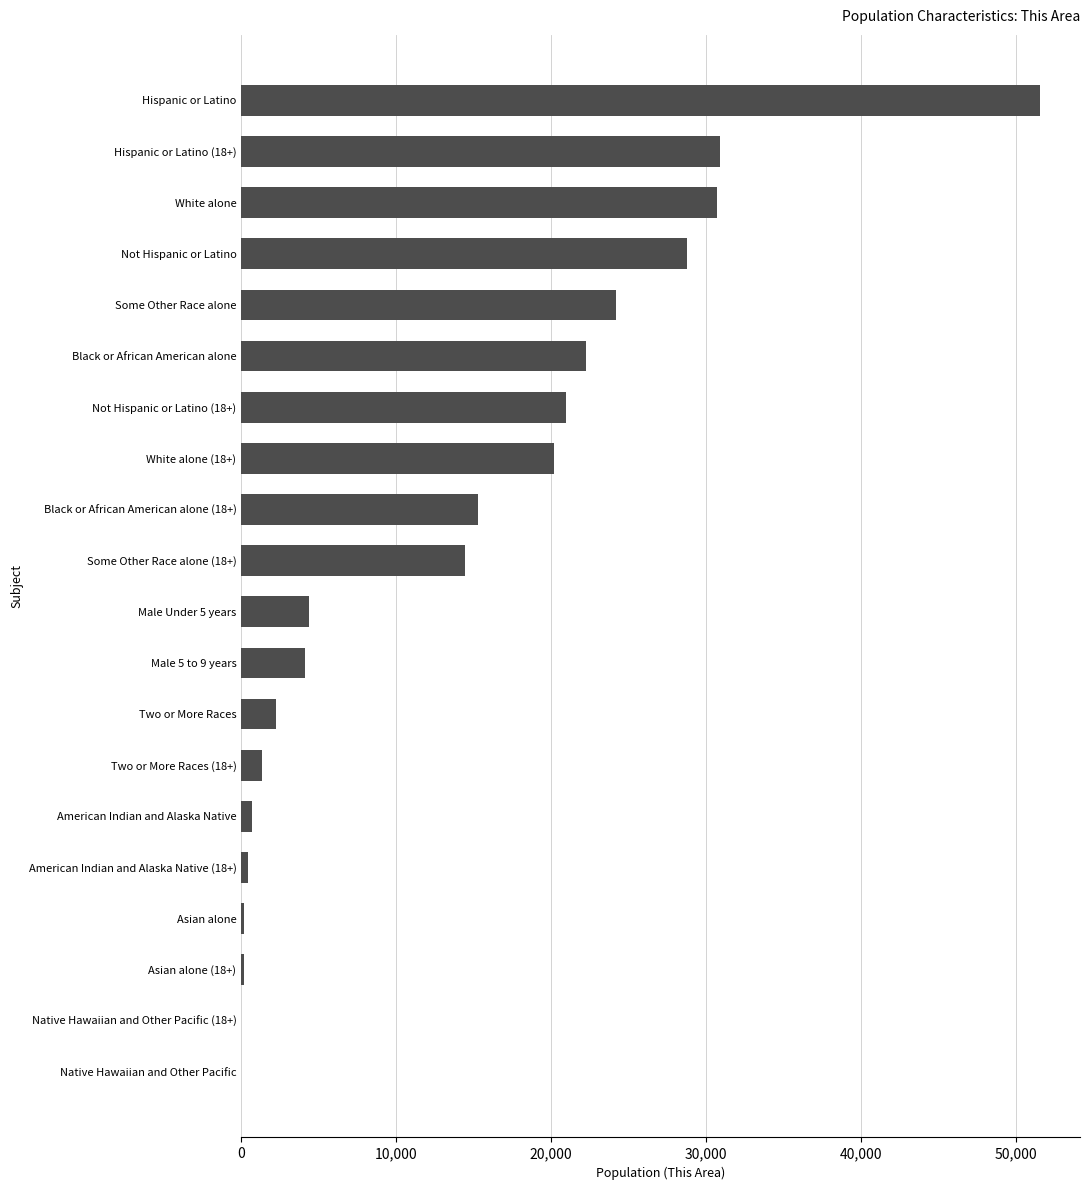

At which category does the chart reach its peak across all series?

Hispanic or Latino